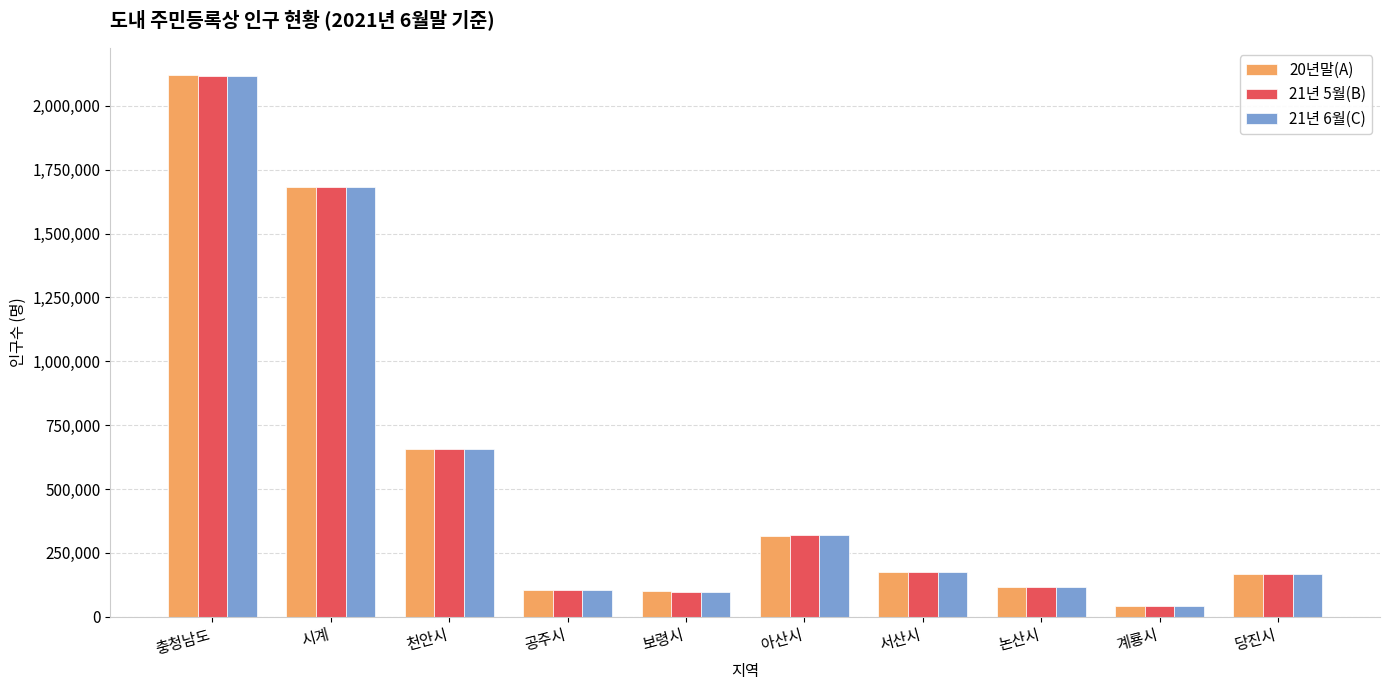

Between 충청남도 and 당진시, which series saw the biggest shift?

20년말(A)